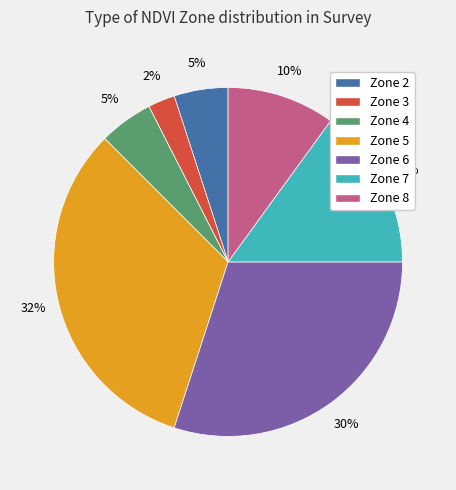

What is the largest slice in the pie chart?

Zone 5